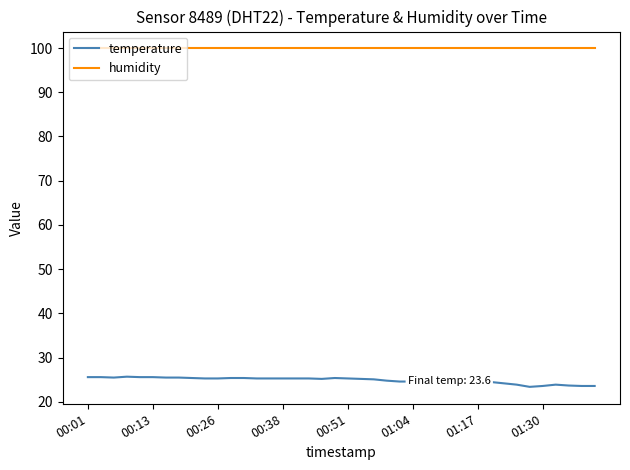

List the series in order of their overall mean, highest first.

humidity, temperature